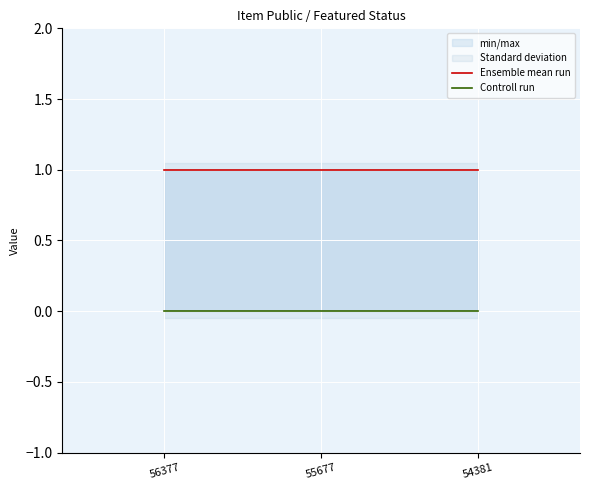

Where is Ensemble mean run nearest to the value 1?

56377